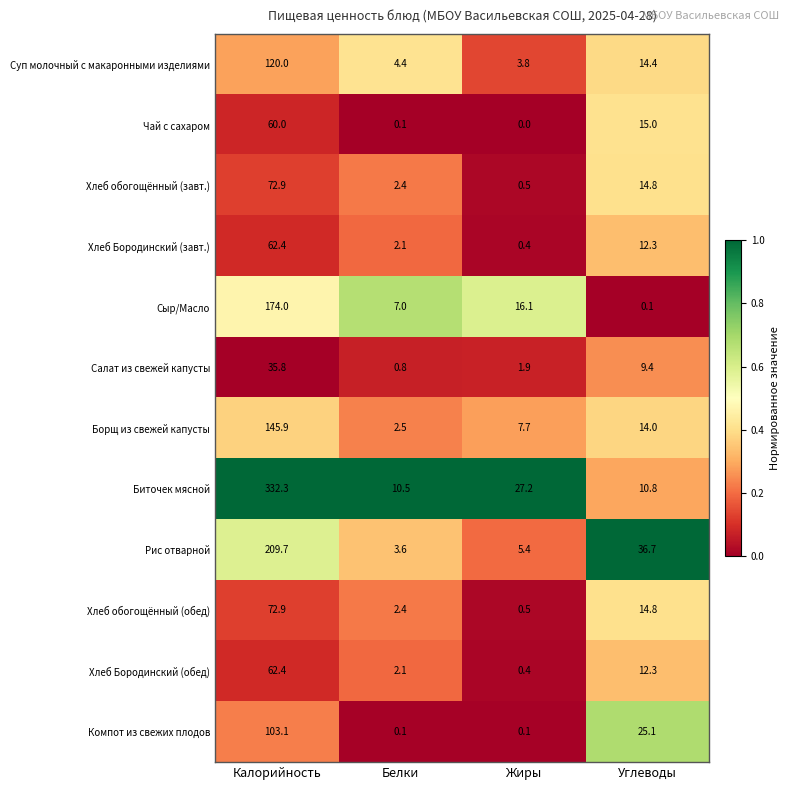

At which label is Компот из свежих плодов closest to 51?

Углеводы